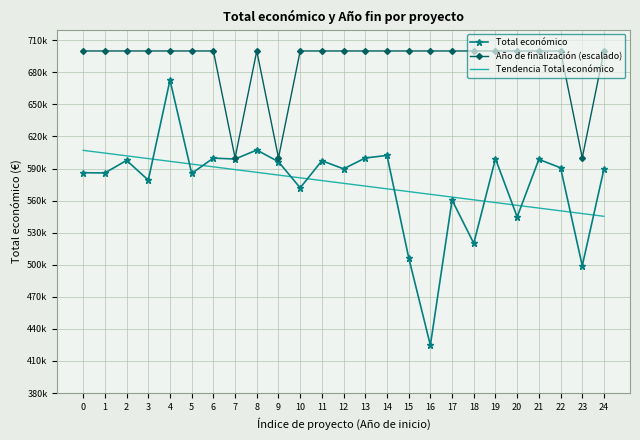

Where is Total económico nearest to the value 548763?

20